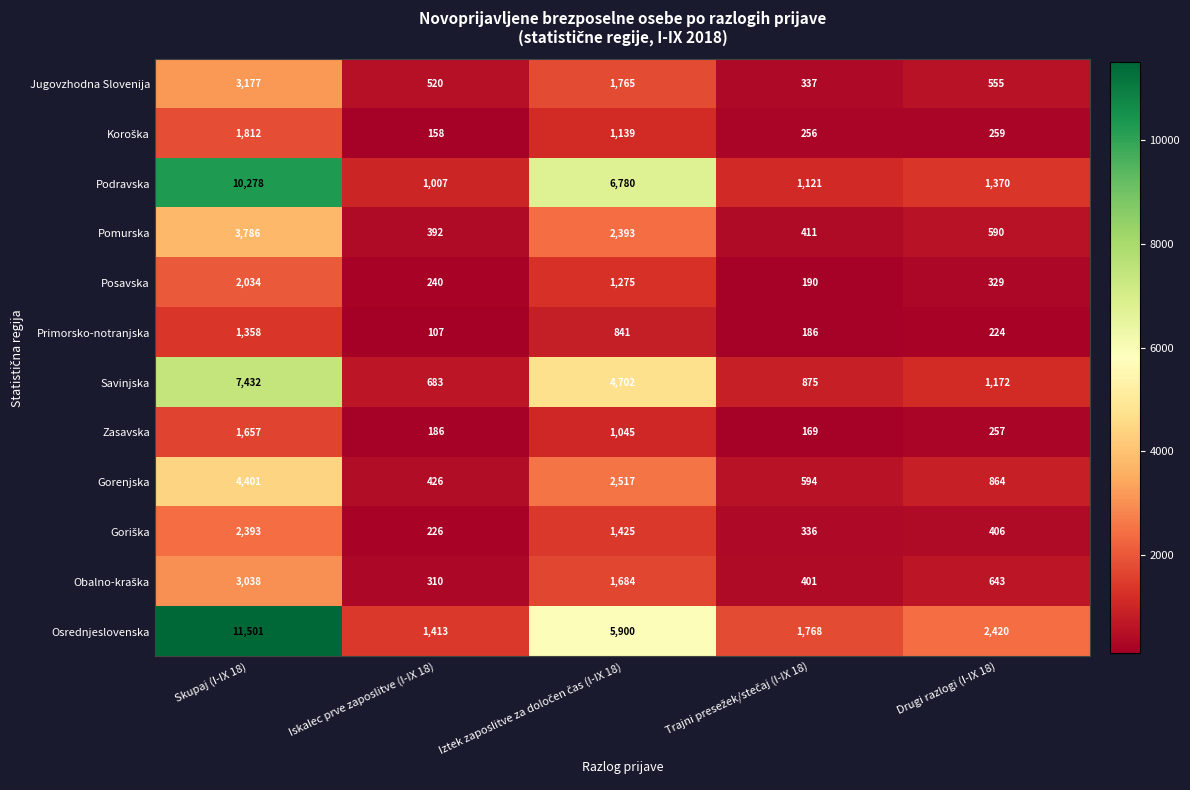

The Primorsko-notranjska series shows 376 at Drugi razlogi (I-IX 18). True or false?

False